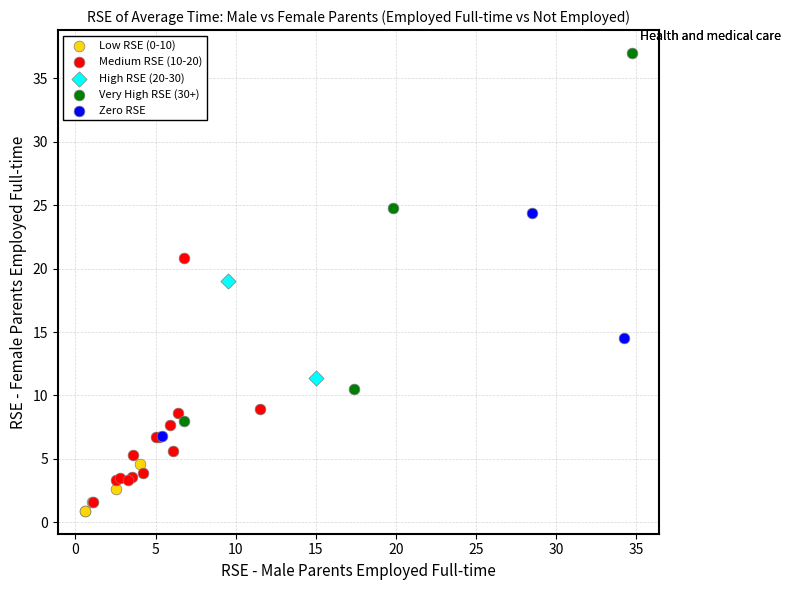

What are all the series names shown in the legend?

Low RSE (0-10), Medium RSE (10-20), High RSE (20-30), Very High RSE (30+), Zero RSE